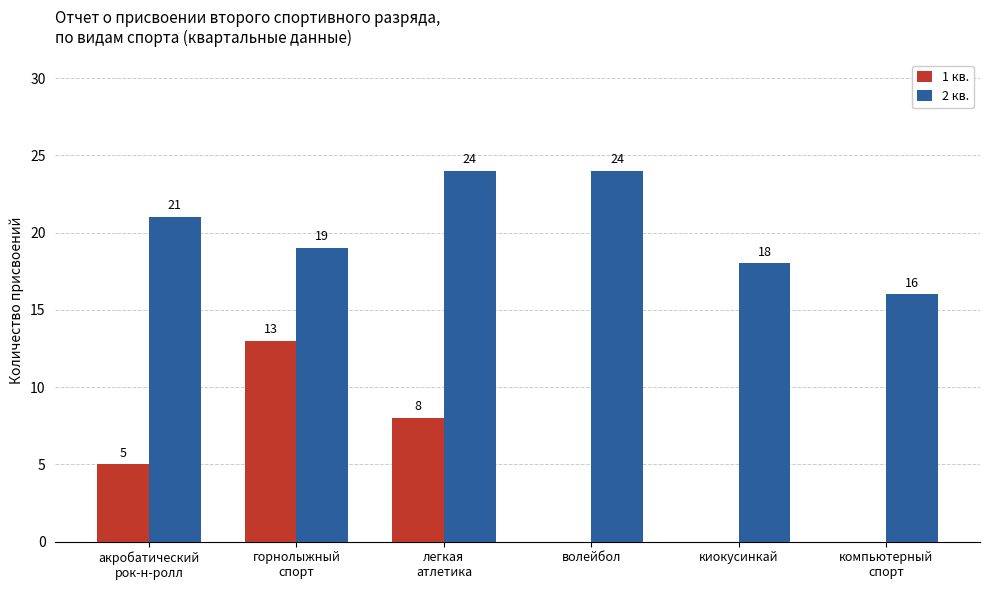

What is the maximum value shown in the chart?

24